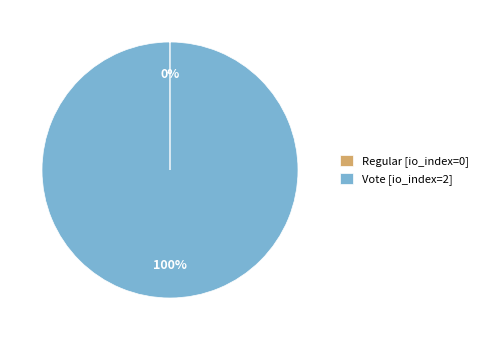

Which category accounts for the majority?

Vote